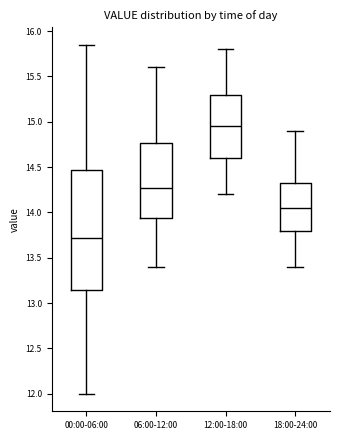

Which box's median line is the lowest?

00:00-06:00